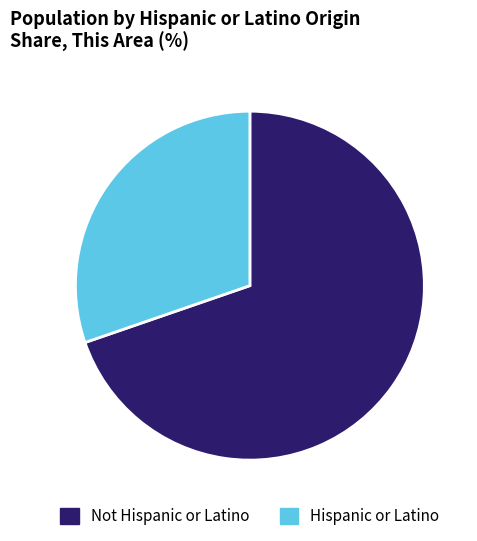

Is it true that Hispanic or Latino is 30% of the pie?

True